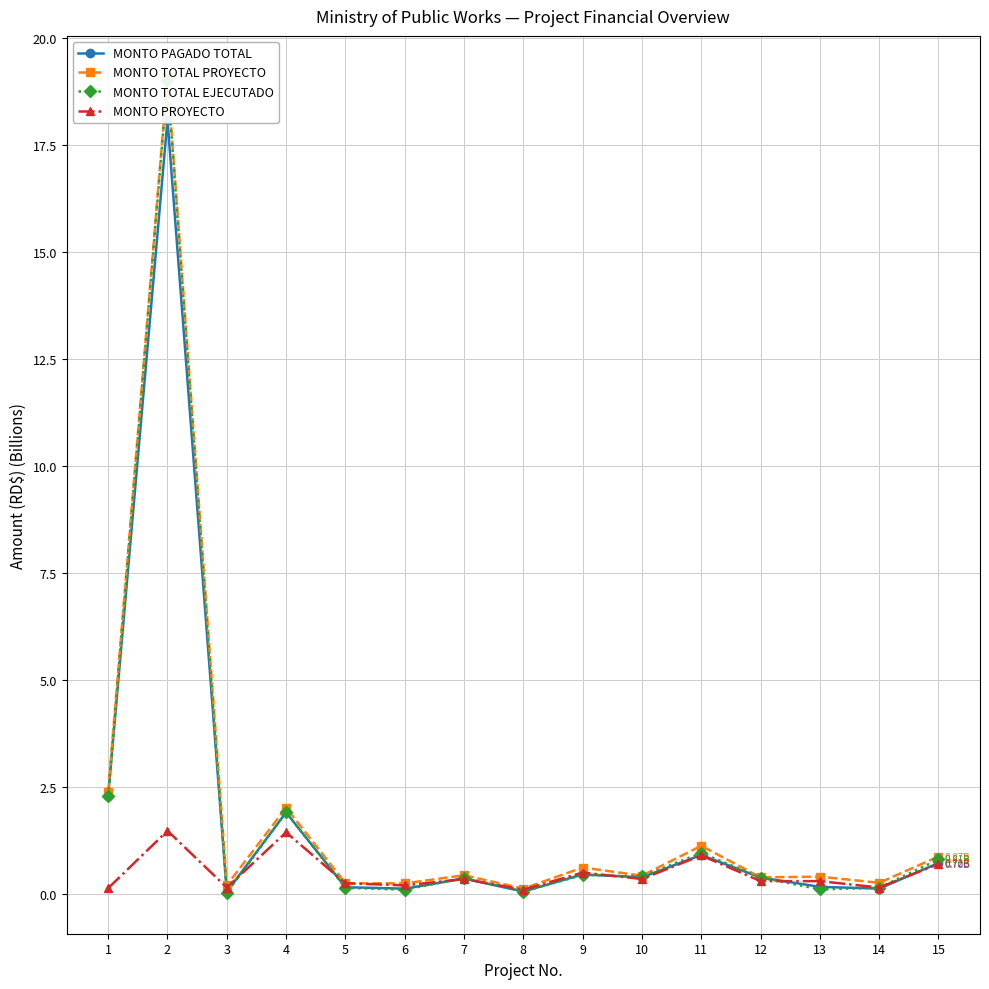

Which series has the widest spread of values?

MONTO TOTAL EJECUTADO